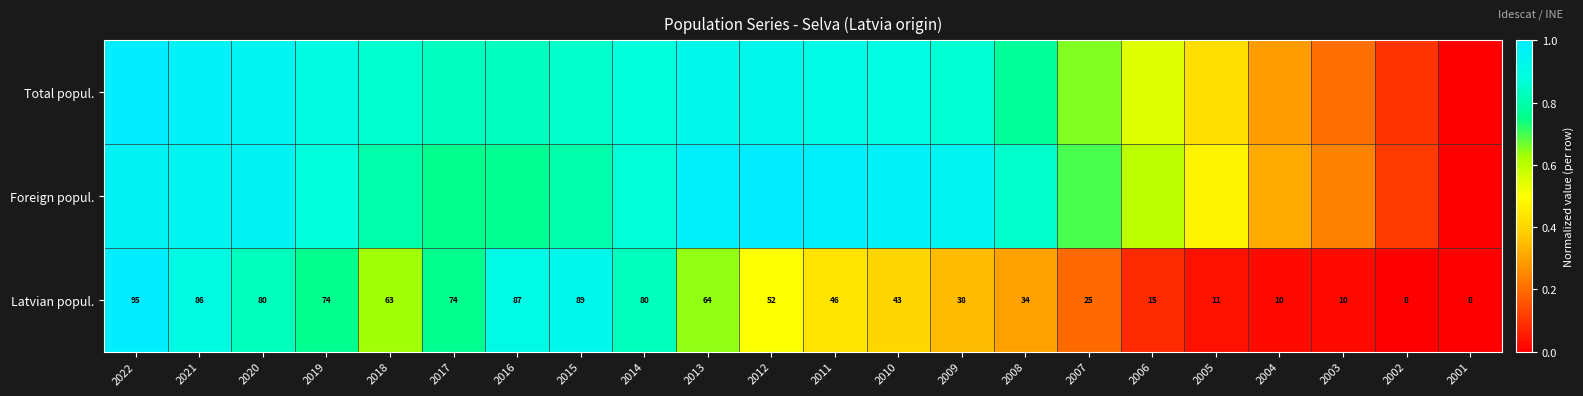

The Foreign popul. series shows 1.0 at 2012. True or false?

True